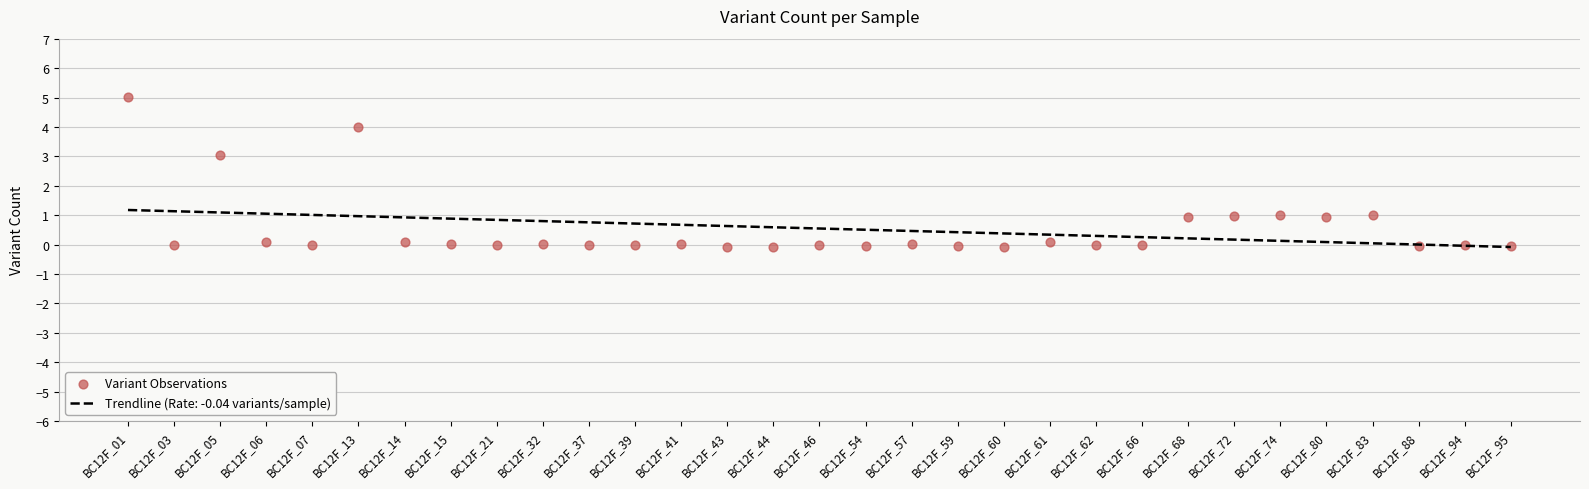

Which has a higher value, BC12F_41 or BC12F_37?

BC12F_41